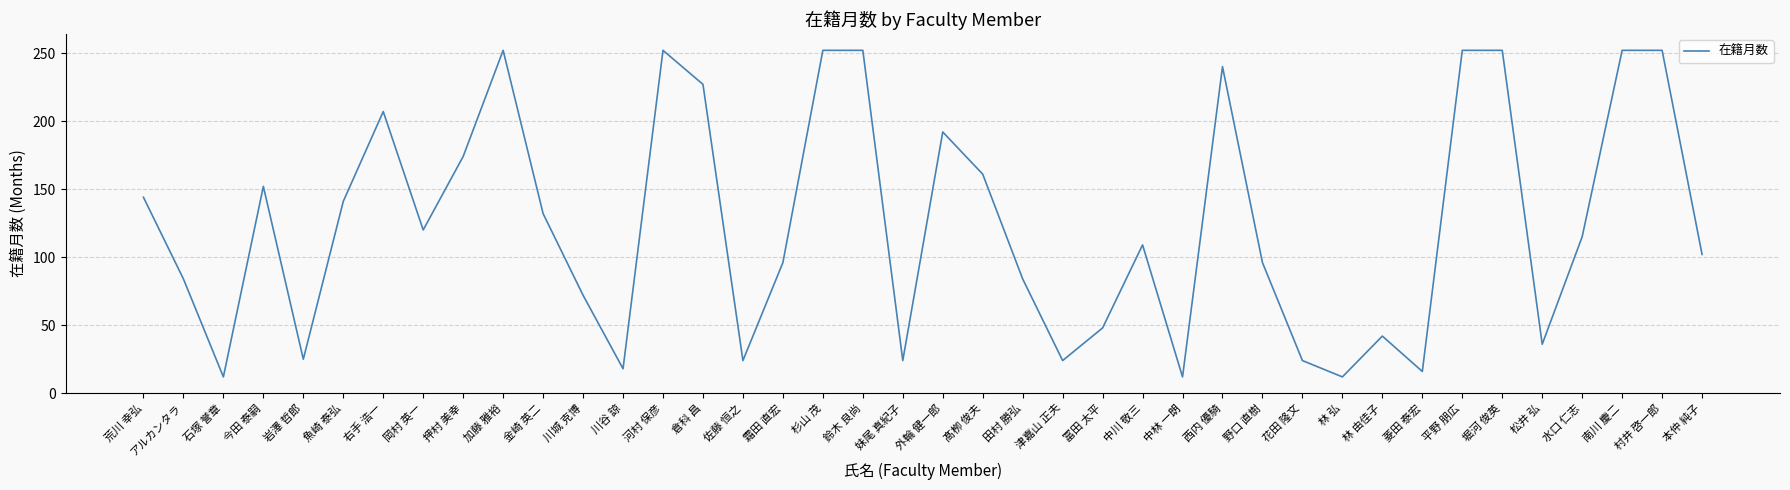

What position from the right is 今田 泰嗣?

37